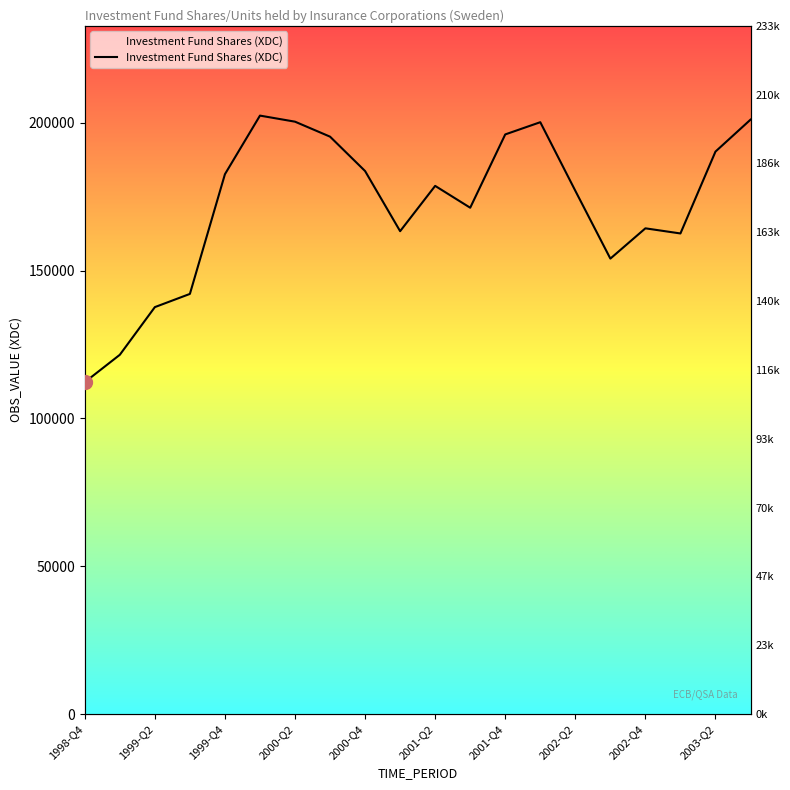

Approximately how many times larger is the value at 2003-Q2 compared to 1998-Q4?

1.7